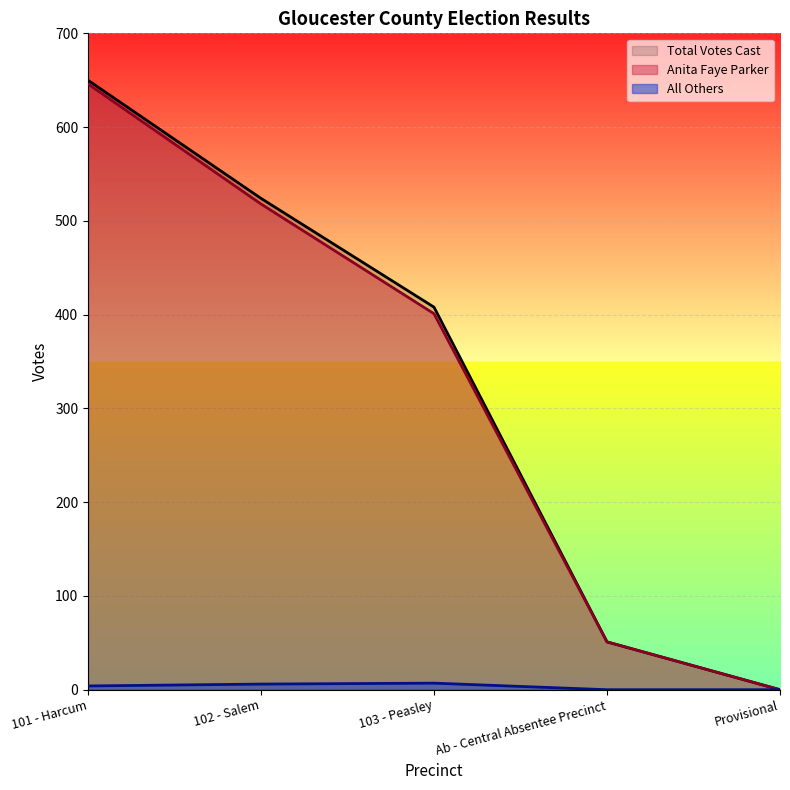

True or false: All Others has more than 1 points higher than both neighbors.

False